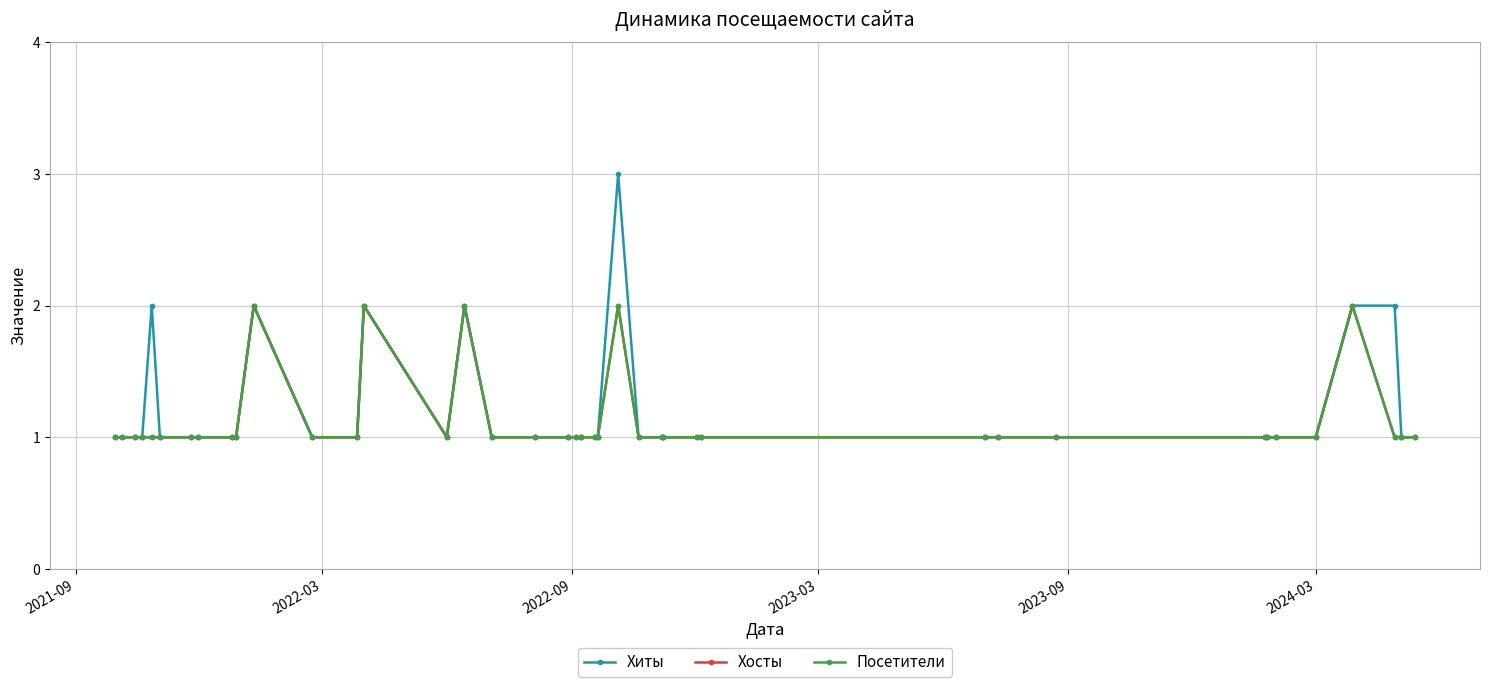

Is this an area chart (filled region under the line)?

No